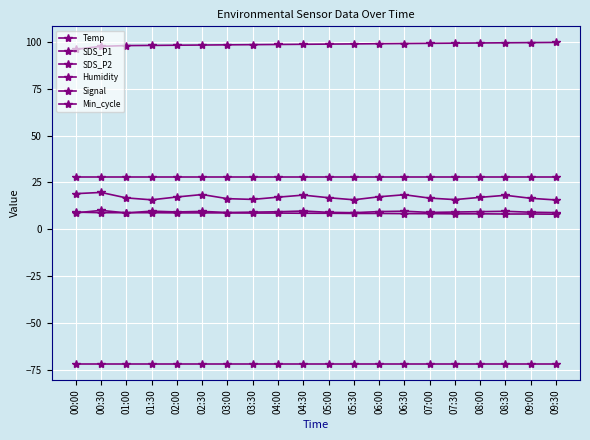

Count the number of data series in this chart.

6